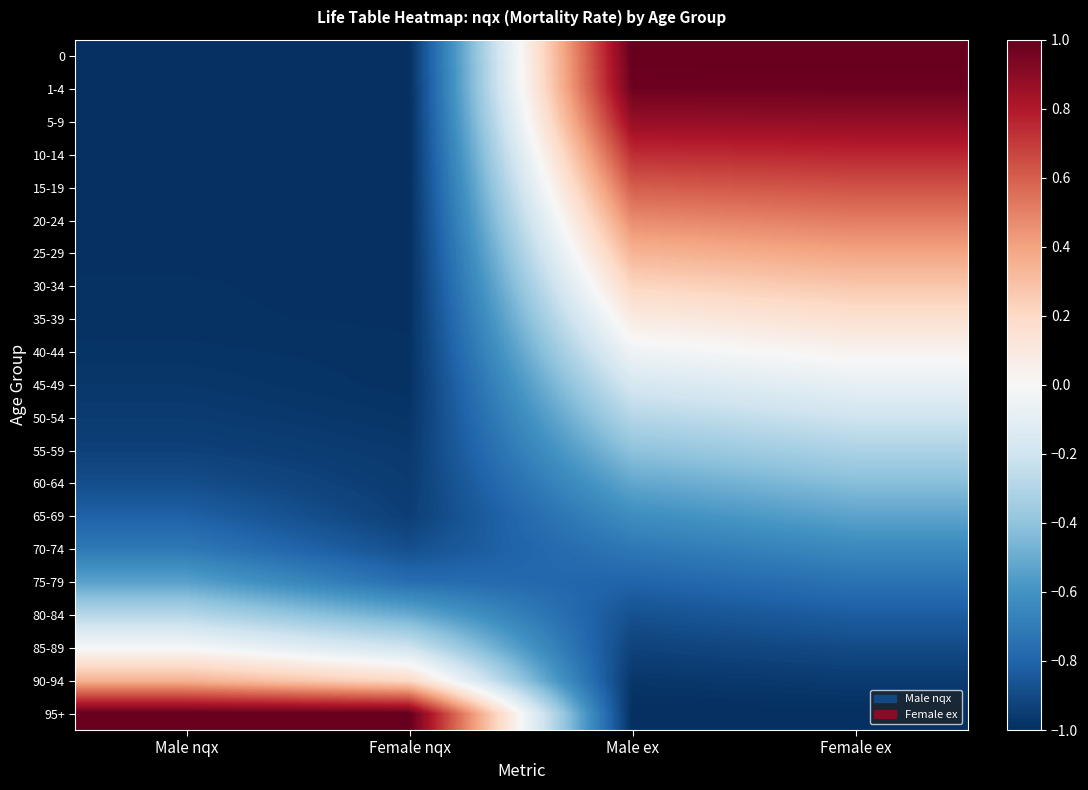

At Male nqx, list the series in order from smallest to largest.

10-14, 5-9, 1-4, 15-19, 0, 25-29, 20-24, 30-34, 35-39, 40-44, 45-49, 50-54, 55-59, 60-64, 65-69, 70-74, 75-79, 80-84, 85-89, 90-94, 95+